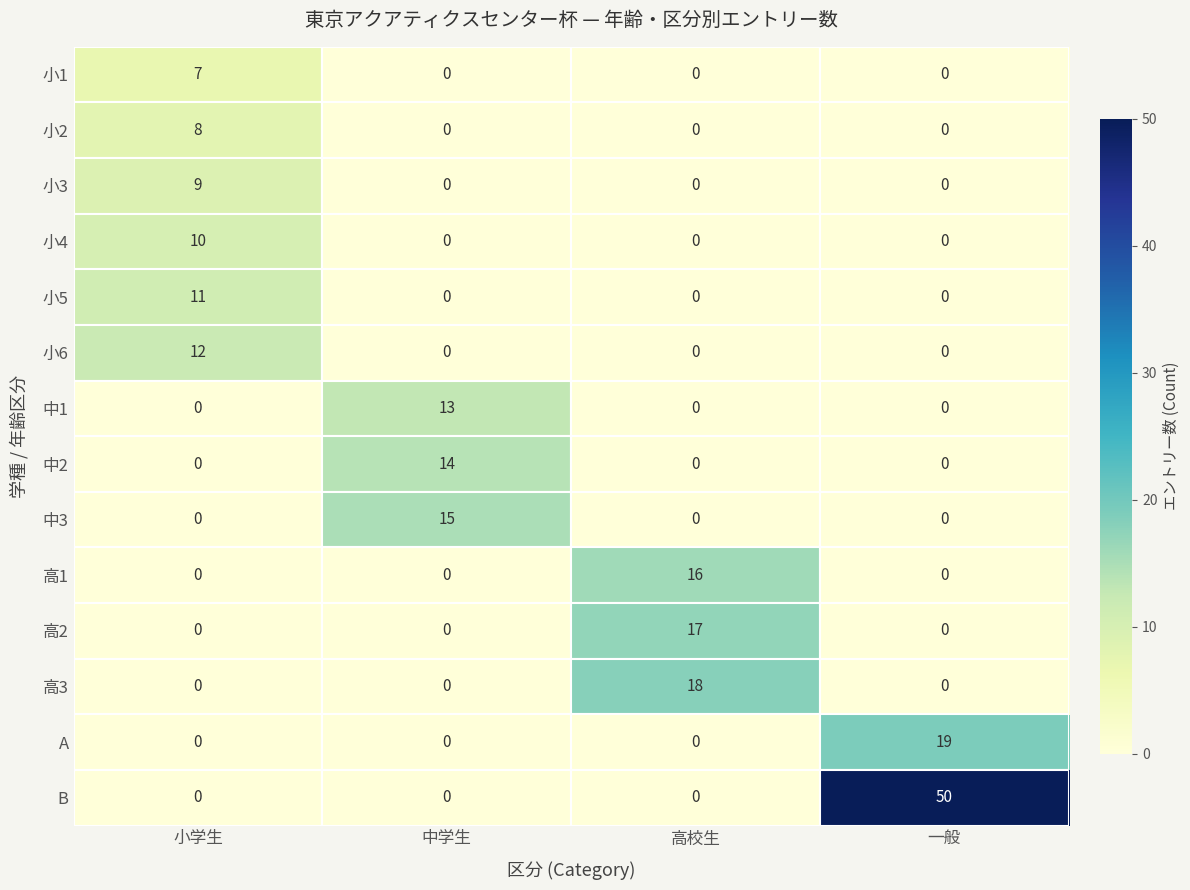

What is the total value across all series at 一般?

69